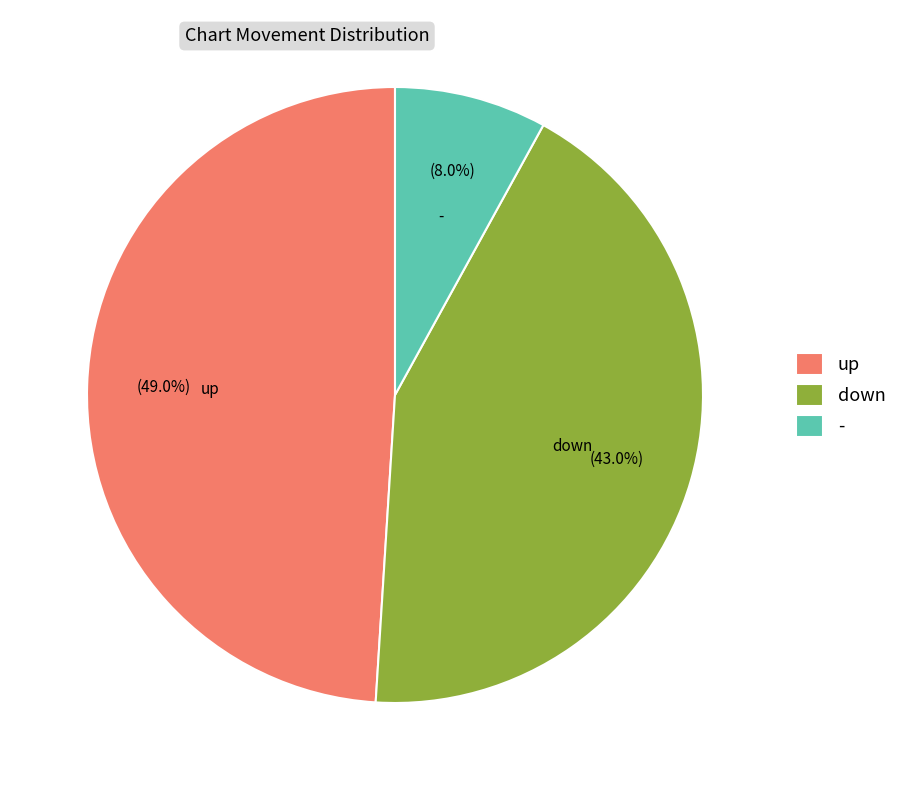

Count the number of slices in the pie.

3